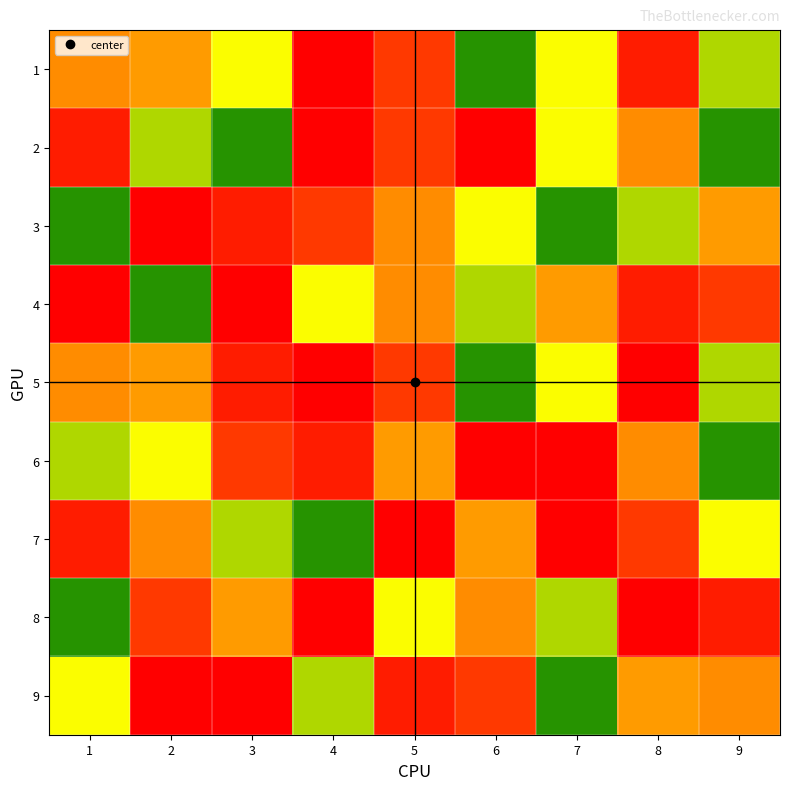

Which has a higher value, 9 or 4?

9